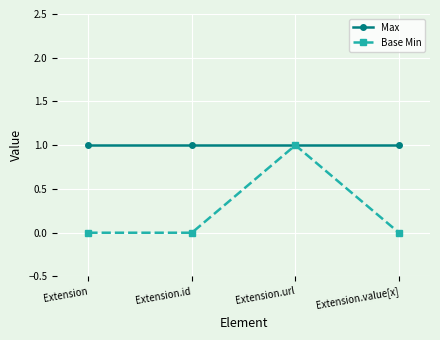

What is the label of the 3rd point from the right?

Extension.id